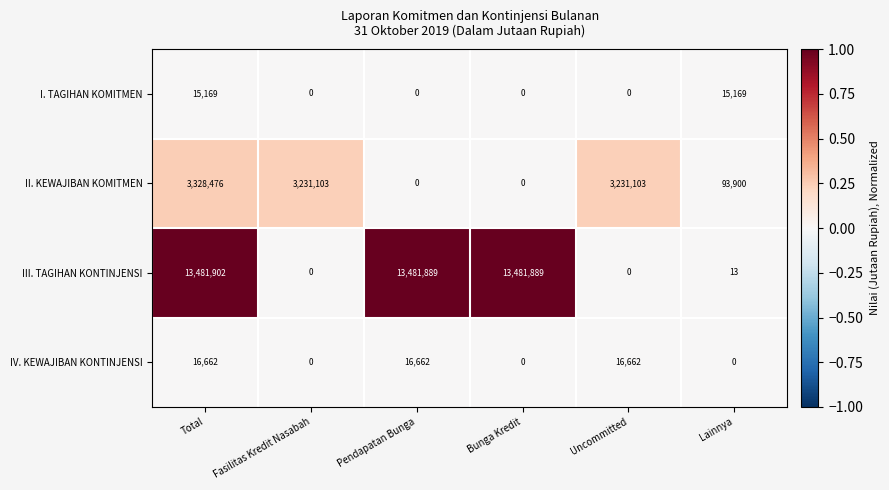

Reading left to right, list all the values displayed in this chart.

I. TAGIHAN KOMITMEN: Total=15169	Fasilitas Kredit Nasabah=0	Pendapatan Bunga=0	Bunga Kredit=0	Uncommitted=0	Lainnya=15169
II. KEWAJIBAN KOMITMEN: Total=3328476	Fasilitas Kredit Nasabah=3231103	Pendapatan Bunga=0	Bunga Kredit=0	Uncommitted=3231103	Lainnya=93900
III. TAGIHAN KONTINJENSI: Total=13481902	Fasilitas Kredit Nasabah=0	Pendapatan Bunga=13481889	Bunga Kredit=13481889	Uncommitted=0	Lainnya=13
IV. KEWAJIBAN KONTINJENSI: Total=16662	Fasilitas Kredit Nasabah=0	Pendapatan Bunga=16662	Bunga Kredit=0	Uncommitted=16662	Lainnya=0